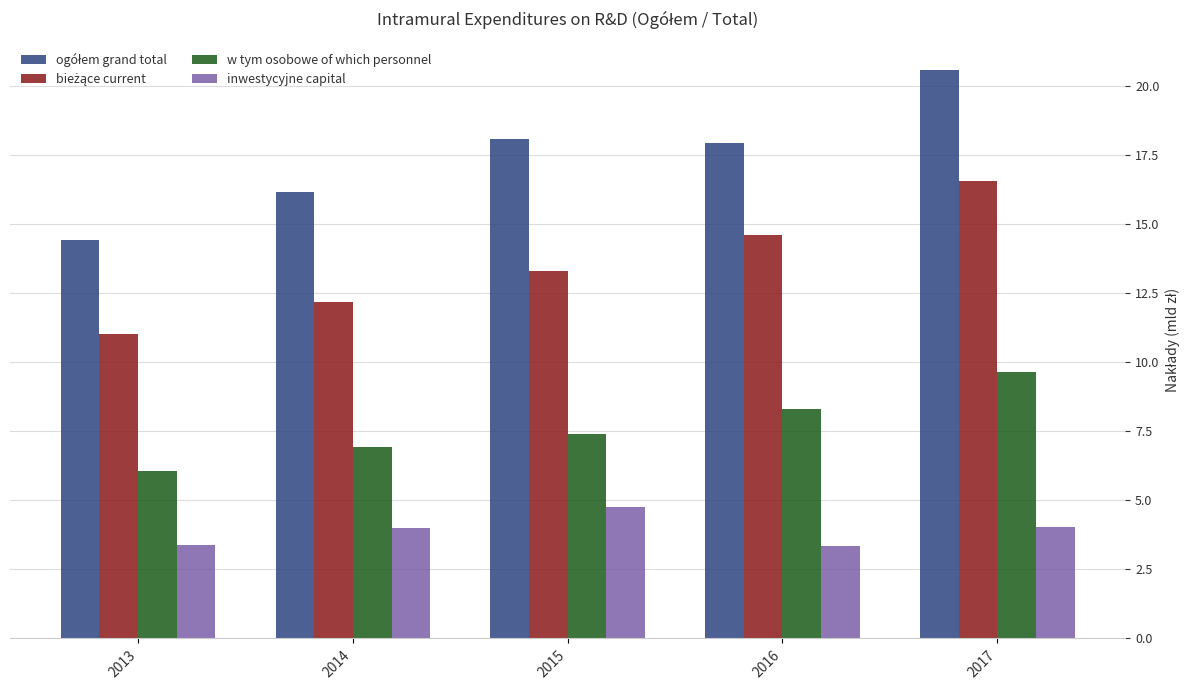

At which category is the sum across all series the highest?

2017